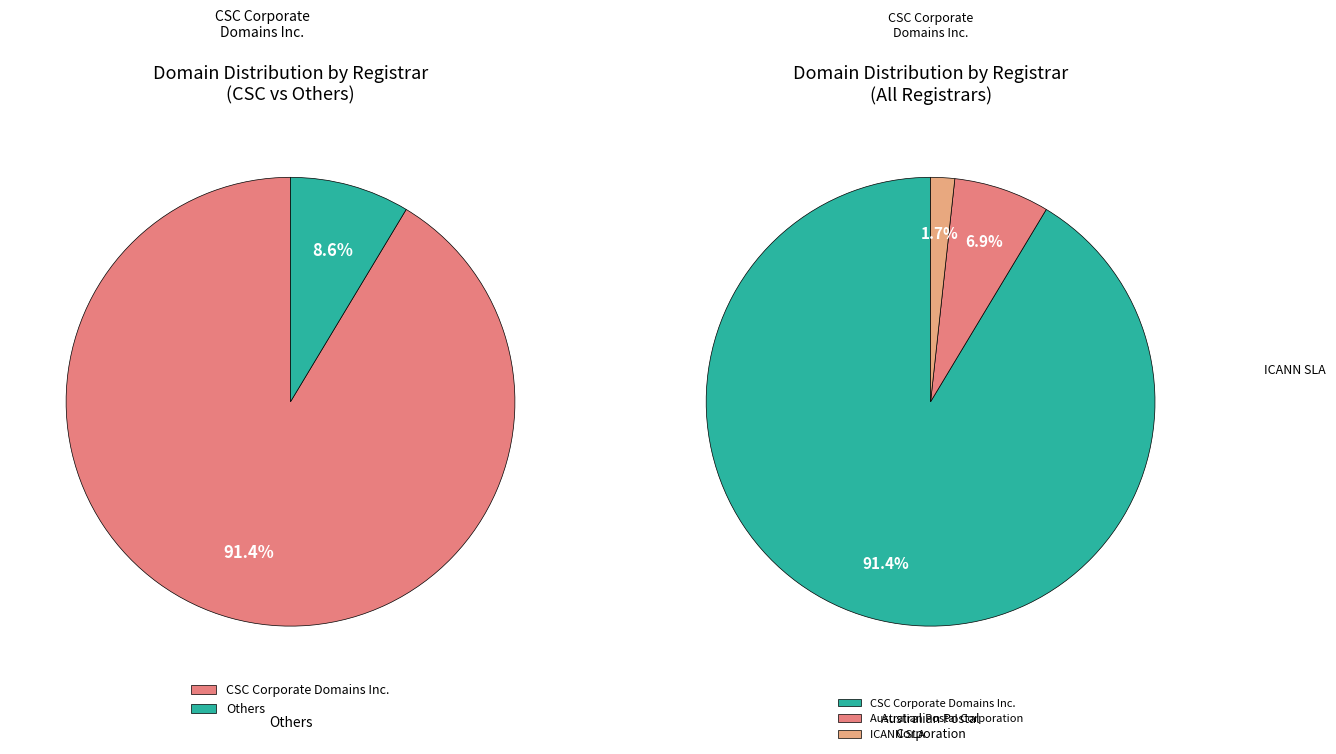

Is it true that CSC Corporate Domains Inc. is 91% of the pie?

True